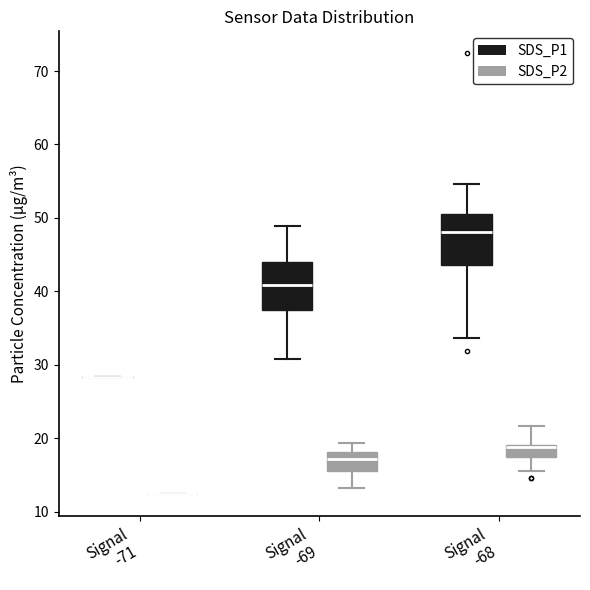

Where does the lower whisker of the box for Signal -69 (SDS_P1) end on the y-axis? The values are not printed on the chart, so give them approximately, as read against the axis.

31